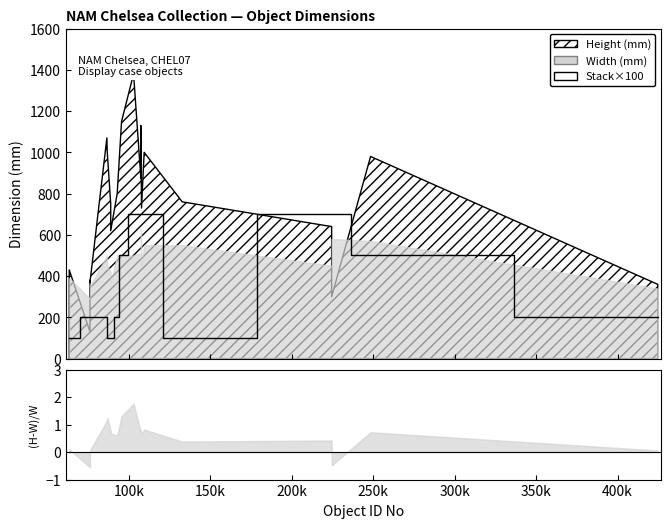

What is the label of the 7th point from the left?

350k